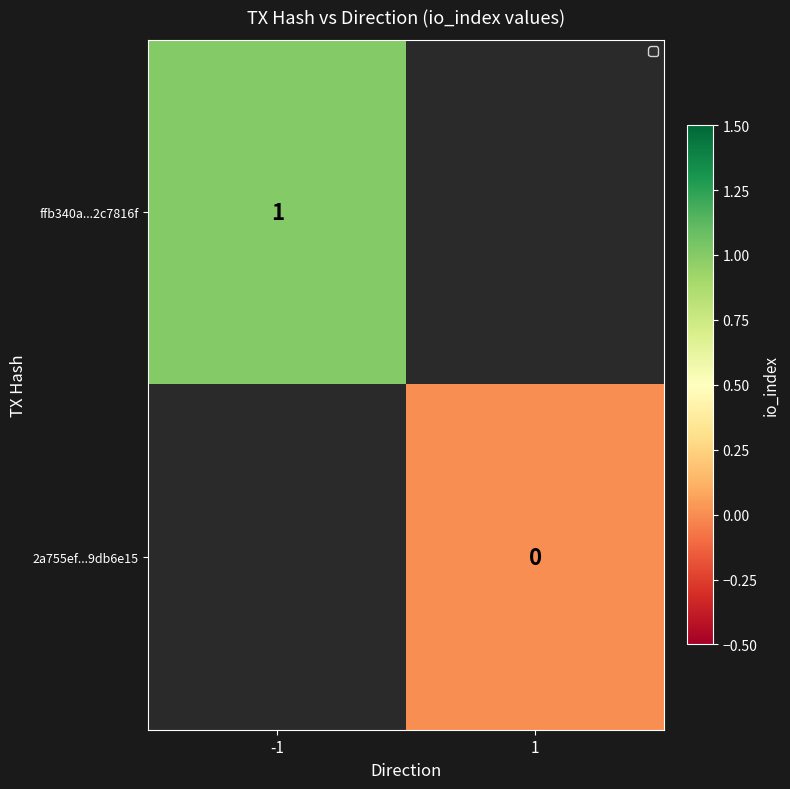

True or false: ffb340a...2c7816f has a value of 1 at -1.

True